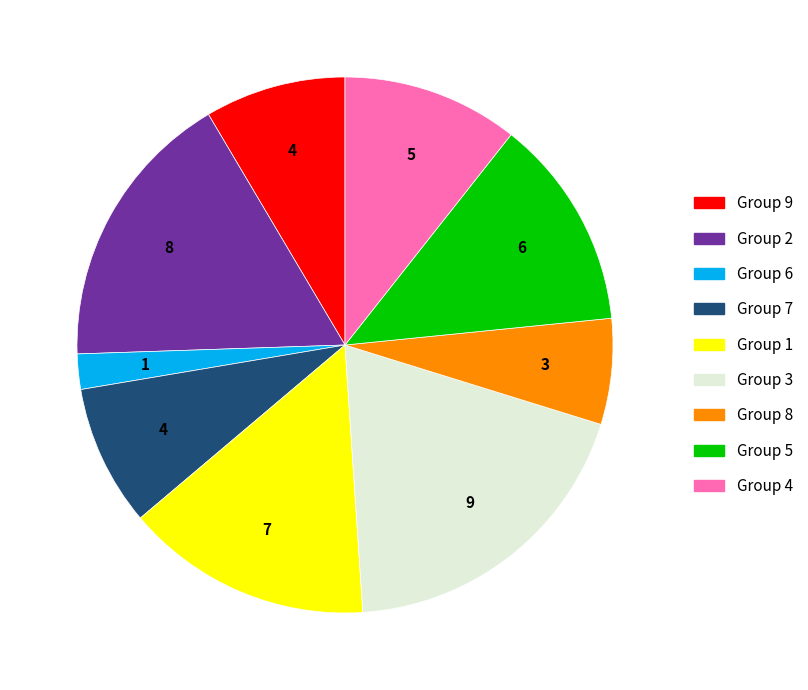

Does any single category account for the majority?

No